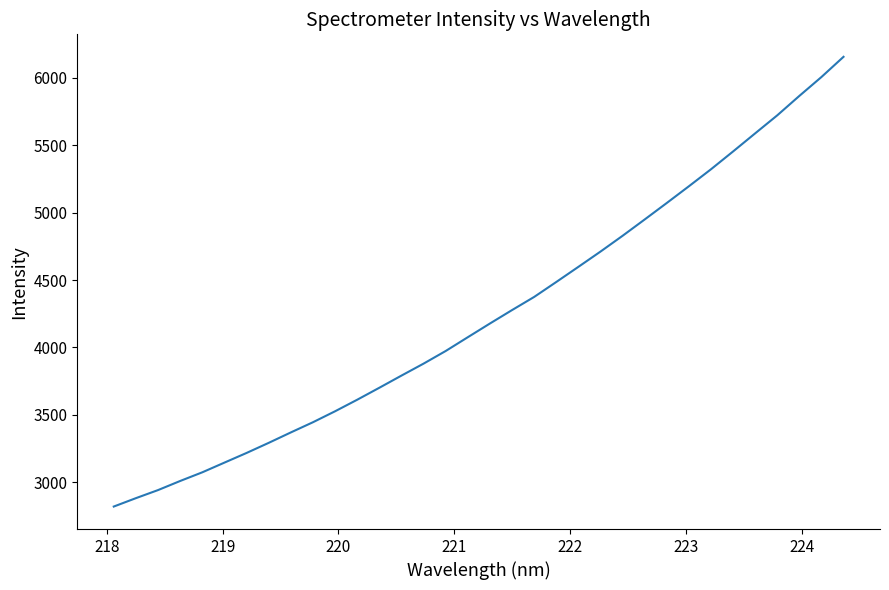

True or false: the data has more than 2 interior local peaks.

False